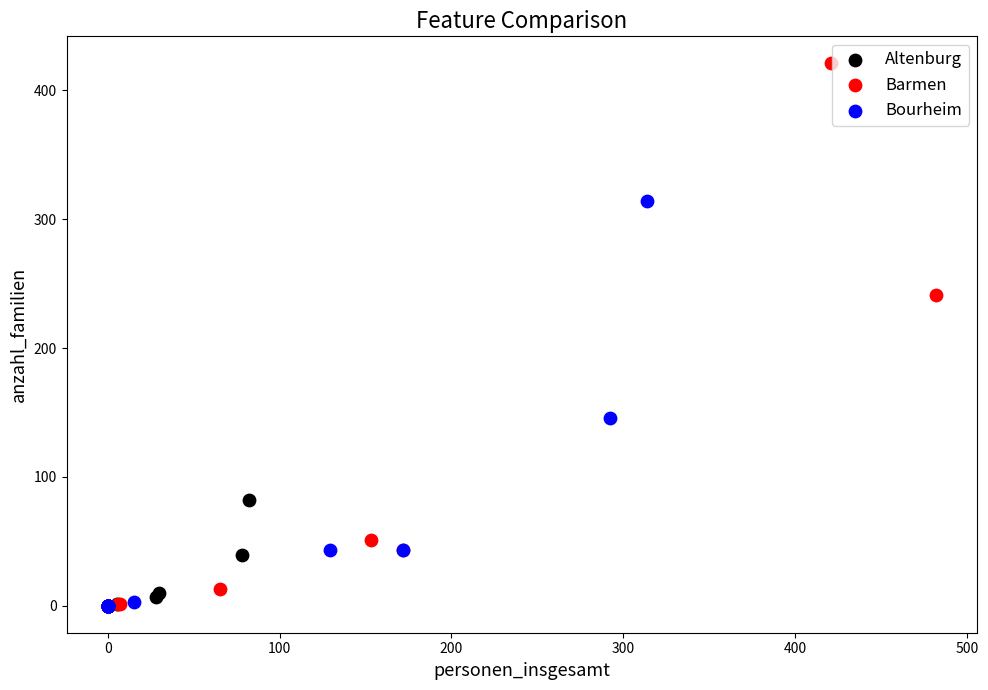

What are all the series names shown in the legend?

Altenburg, Barmen, Bourheim